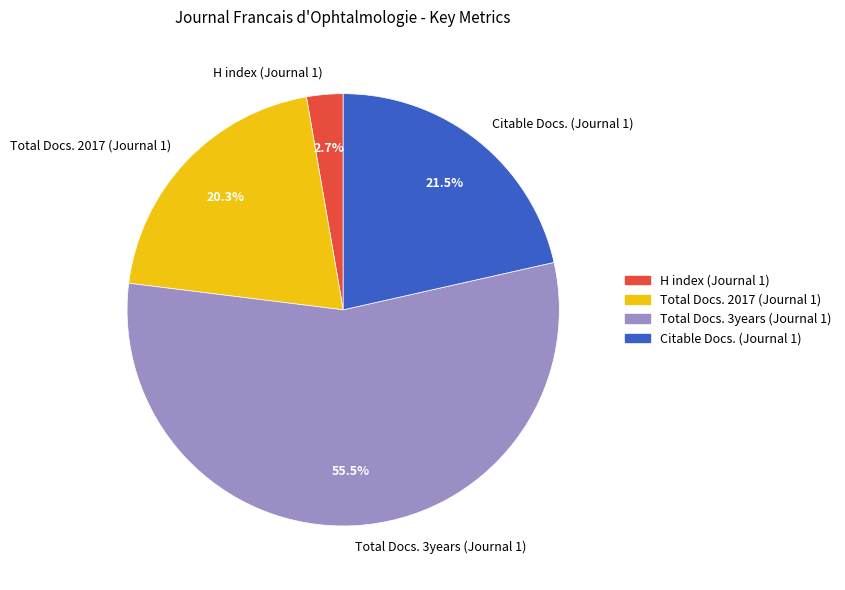

What portion of the pie excludes H index (Journal 1)?

97.3%